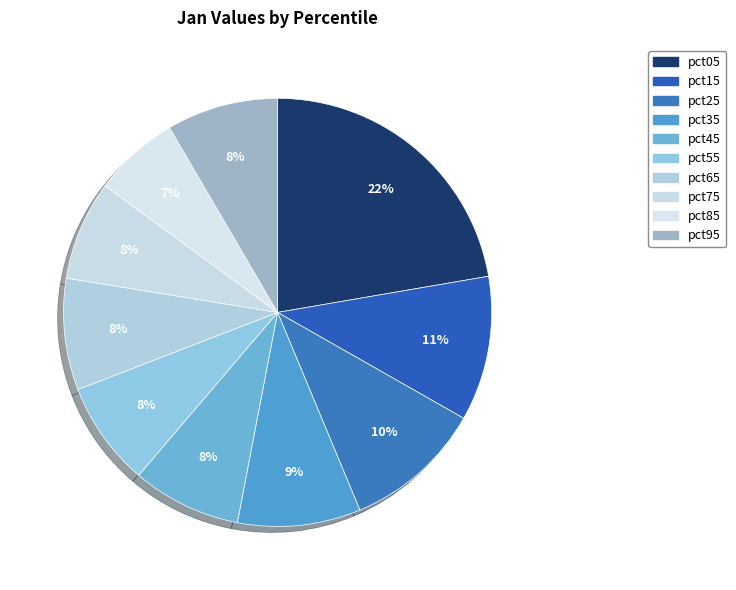

Is there a majority slice in this chart?

No